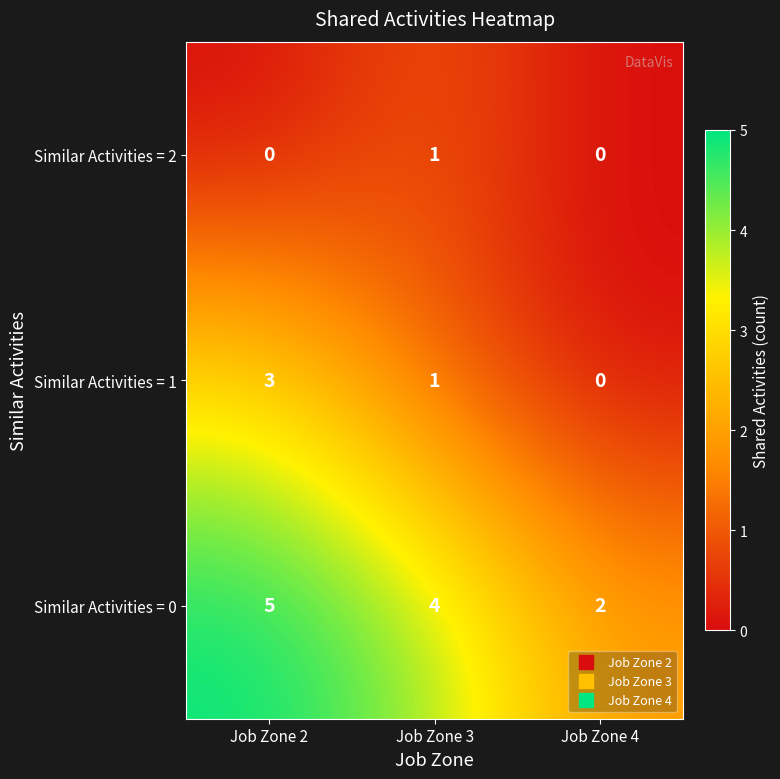

At which category is the sum across all series the highest?

Job Zone 2